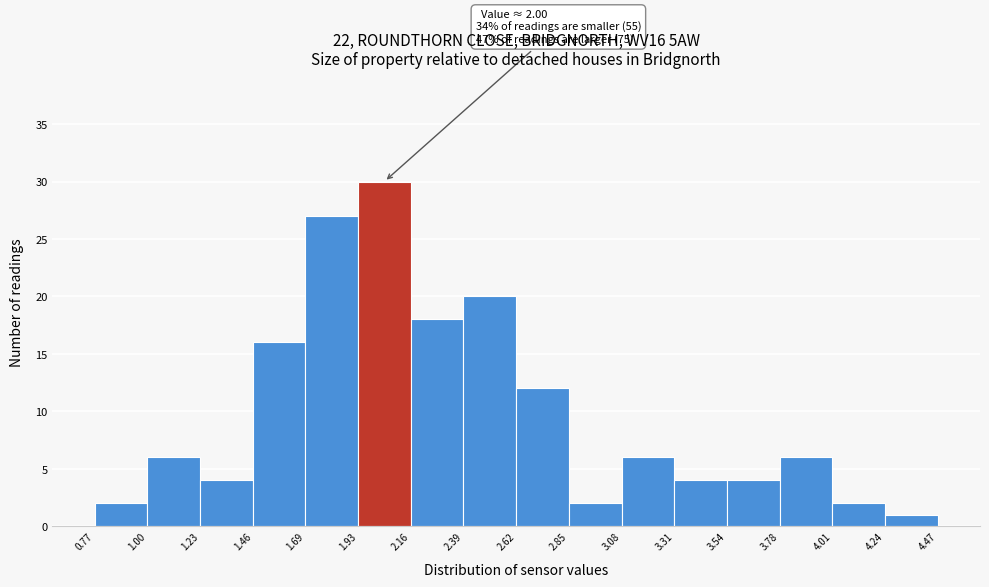

Over which range of the x-axis is the bar tallest?

1.93 to 2.16